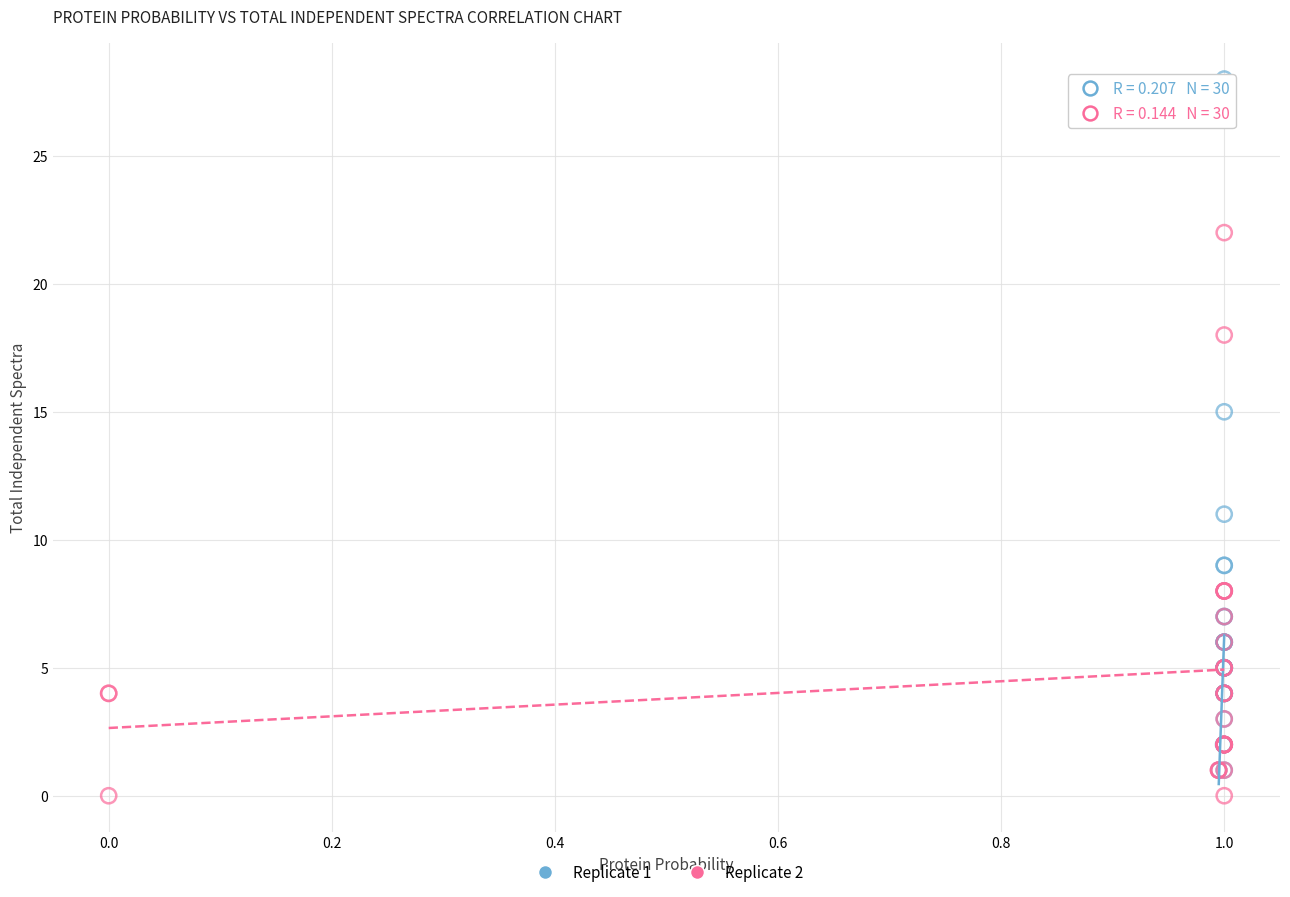

Which series has the largest Y range (max minus min)?

Replicate 1